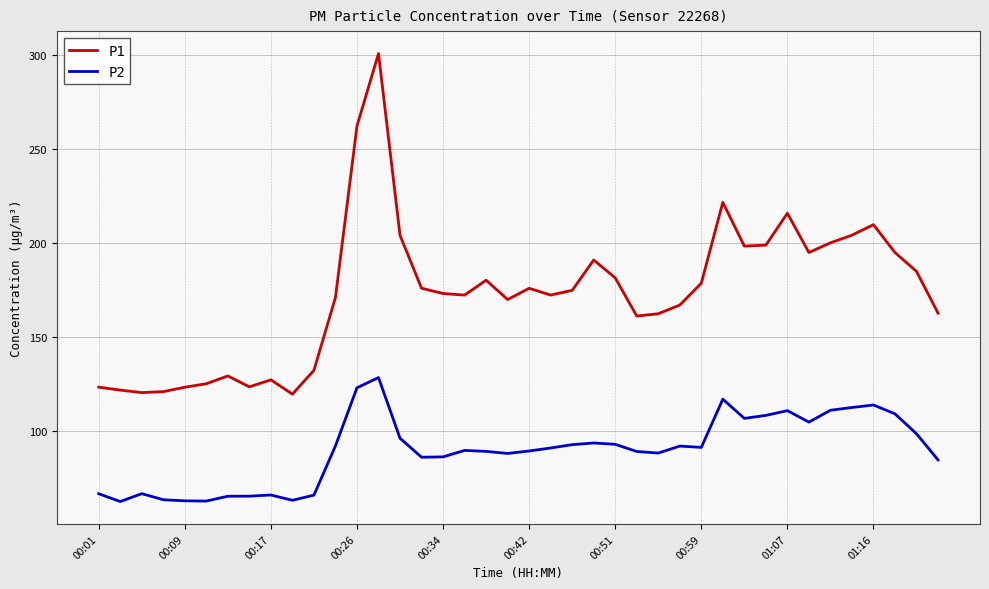

What is the difference between the maximum and minimum values in the P2 series?

65.9